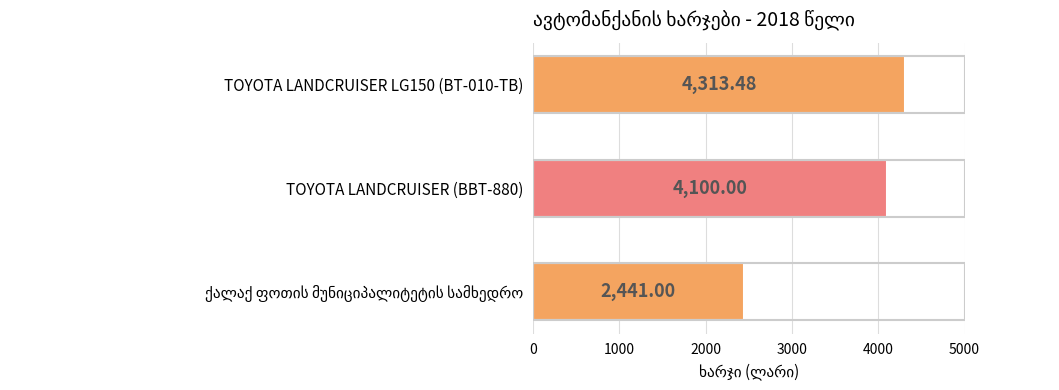

What is the change in value from TOYOTA LANDCRUISER LG150 (BT-010-TB) to TOYOTA LANDCRUISER (BBT-880)?

-213.5